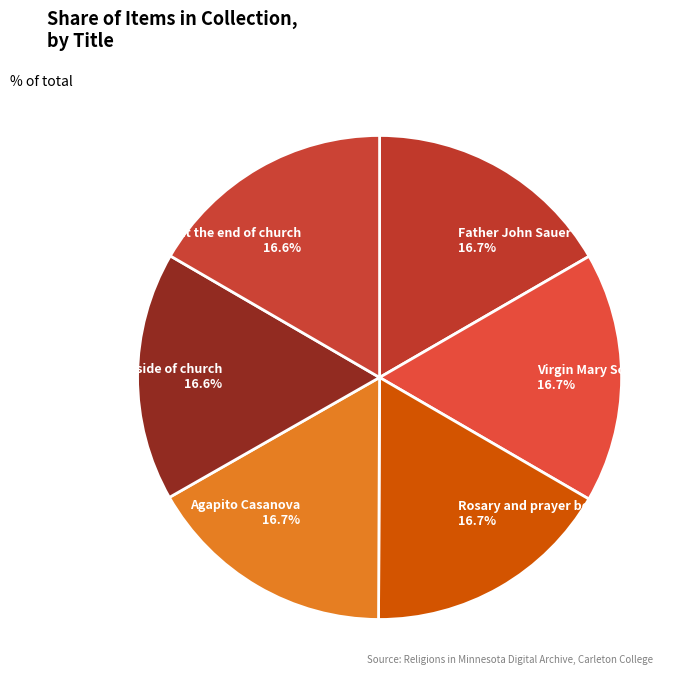

To the nearest percent, what percentage of the pie is Community members at the end of church?

17%